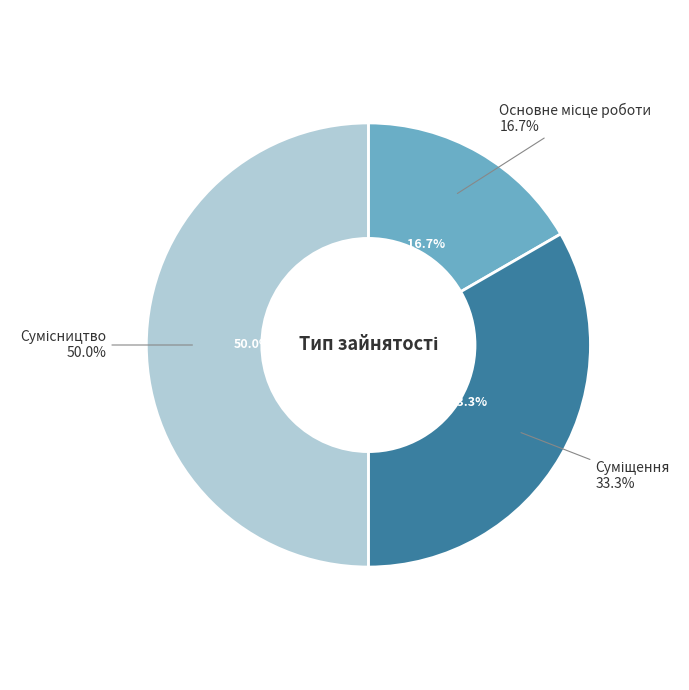

Does any single category account for the majority?

No